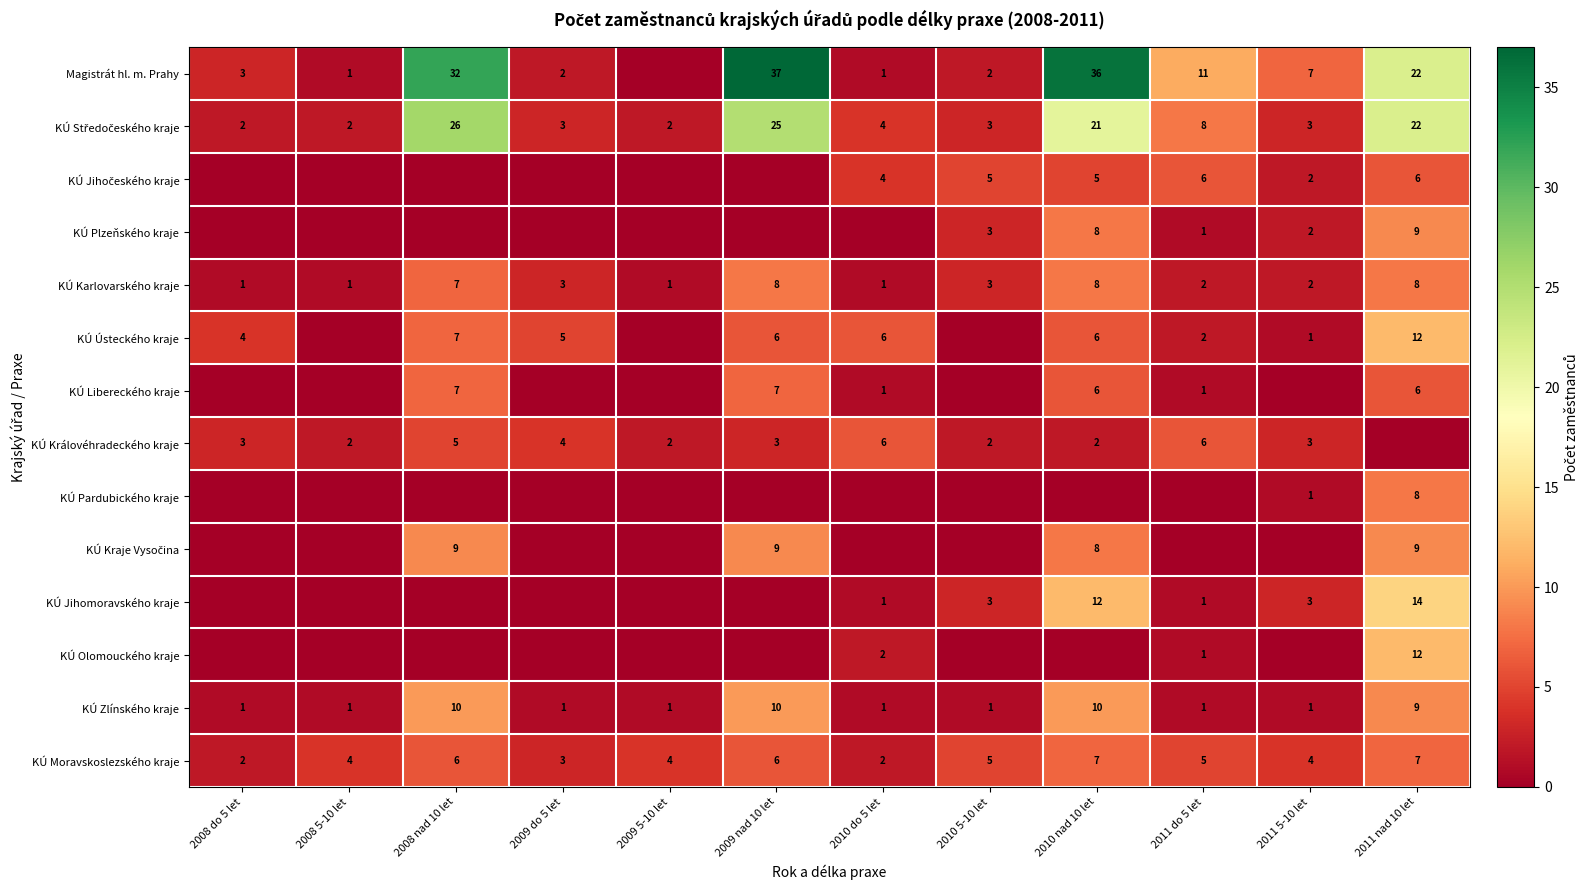

What is the sum of the KÚ Královéhradeckého kraje values at 2010 nad 10 let and 2009 nad 10 let?

5